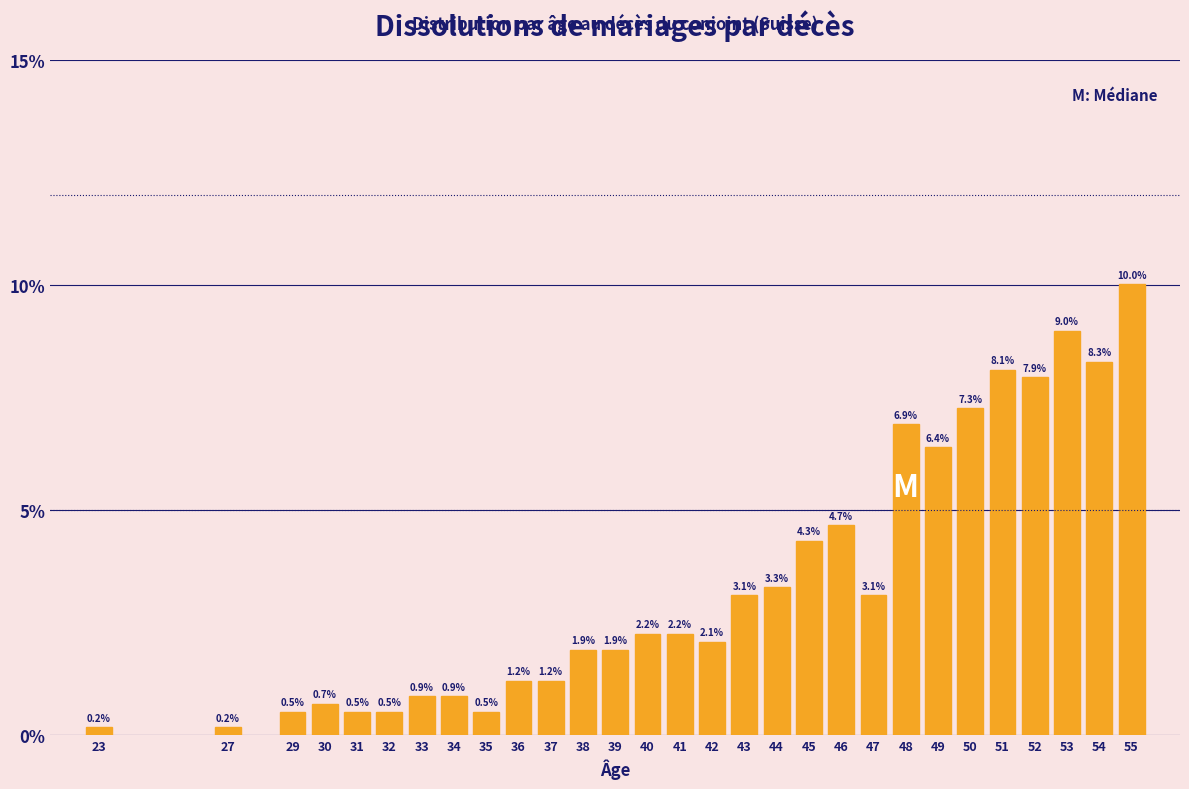

Reading left to right, what are all the values shown in this chart?

23=0.2	27=0.2	29=0.5	30=0.7	31=0.5	32=0.5	33=0.9	34=0.9	35=0.5	36=1.2	37=1.2	38=1.9	39=1.9	40=2.2	41=2.2	42=2.1	43=3.1	44=3.3	45=4.3	46=4.7	47=3.1	48=6.9	49=6.4	50=7.3	51=8.1	52=7.9	53=9.0	54=8.3	55=10.0